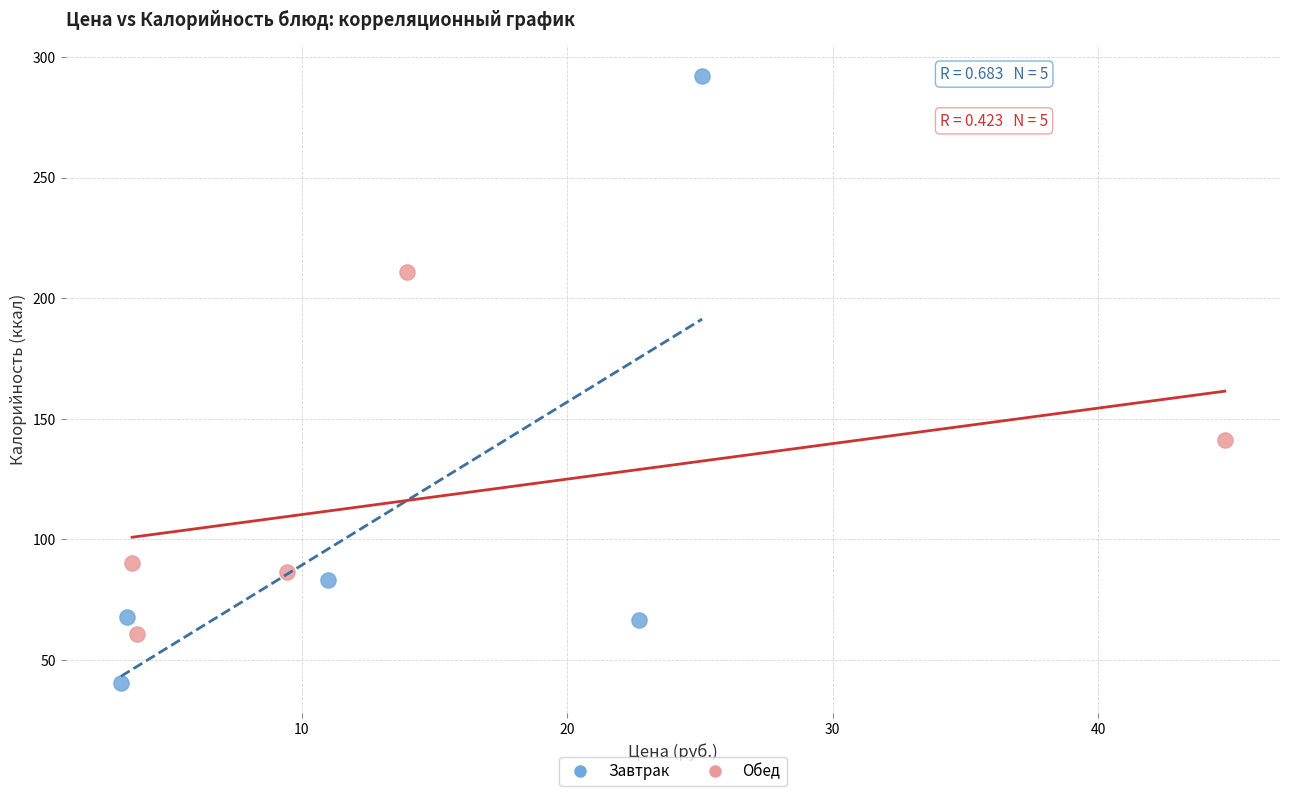

Which series has the largest Y range (max minus min)?

Завтрак